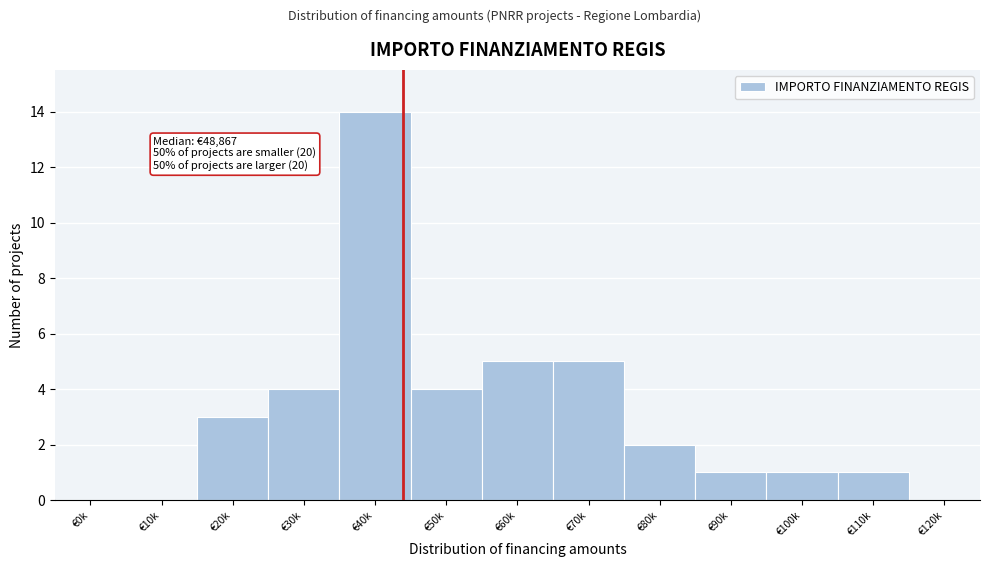

Reading left to right, extract all data points from this chart.

€0k=0	€10k=0	€20k=3	€30k=4	€40k=14	€50k=4	€60k=5	€70k=5	€80k=2	€90k=1	€100k=1	€110k=1	€120k=0